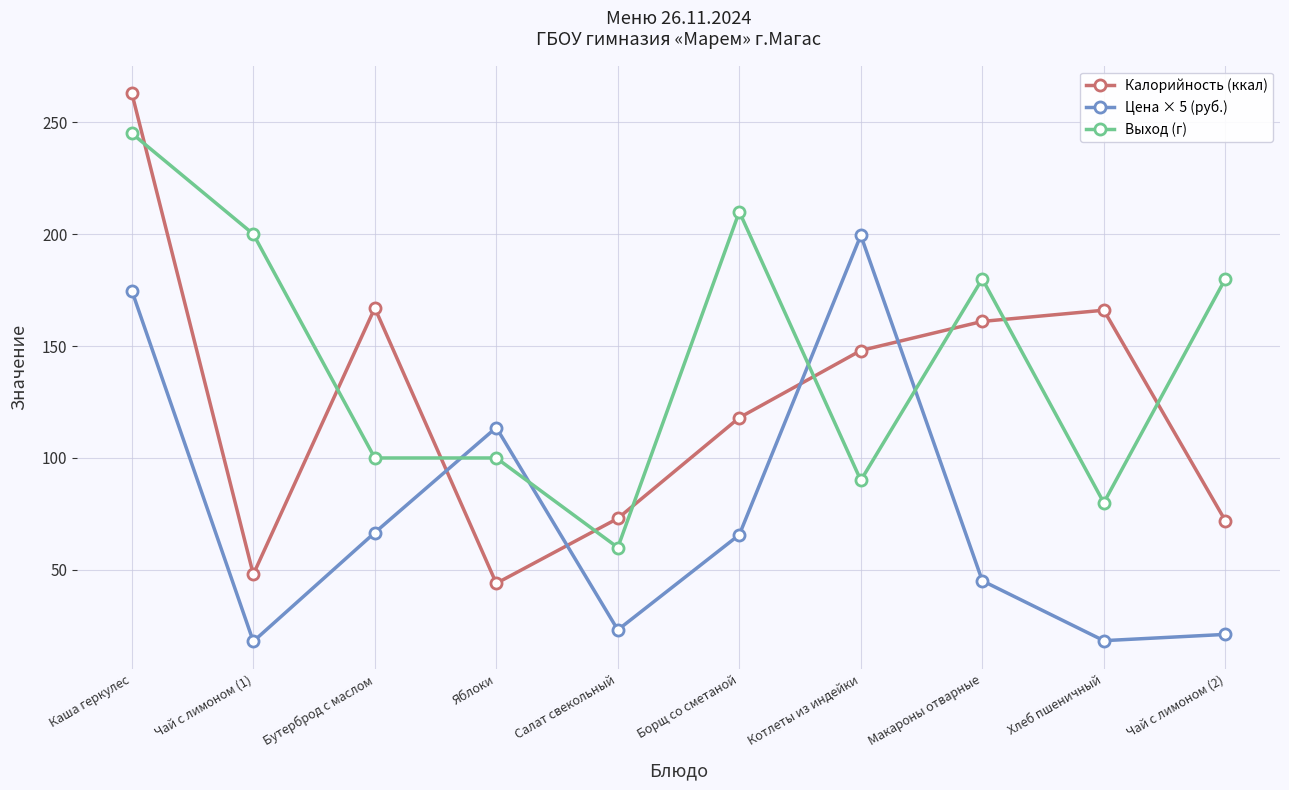

What is the total value across all series at Хлеб пшеничный?

264.4